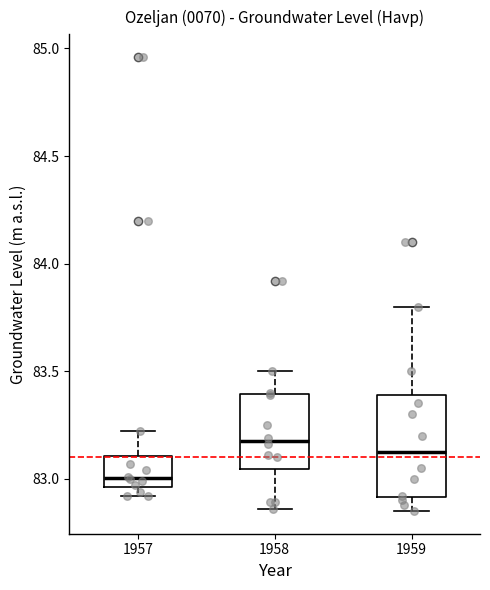

Which box is the tallest, from its lower edge to its upper edge?

1959